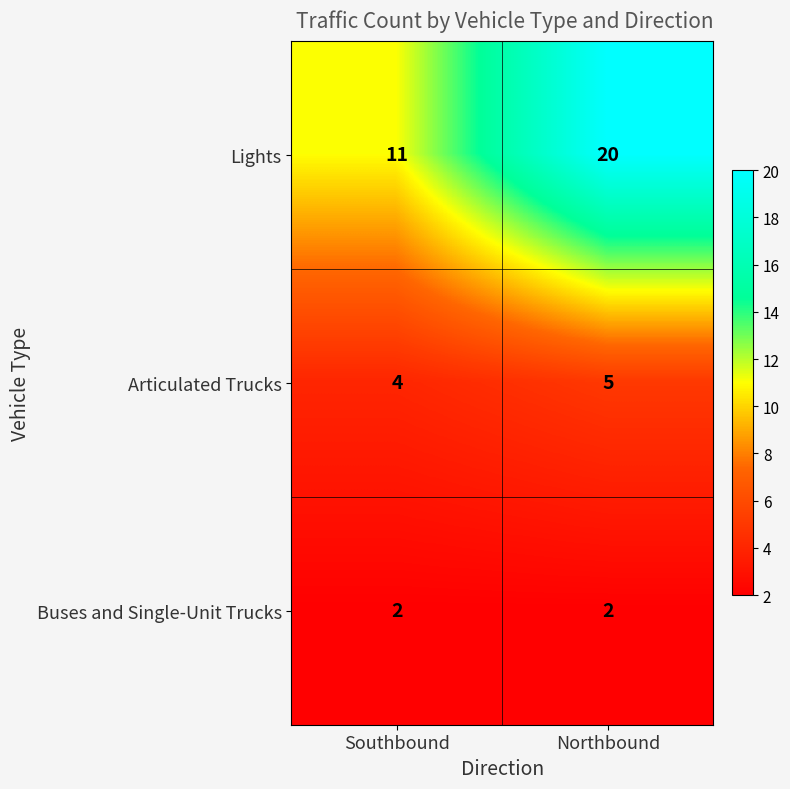

What is the spread (max minus min) of values at Southbound?

9